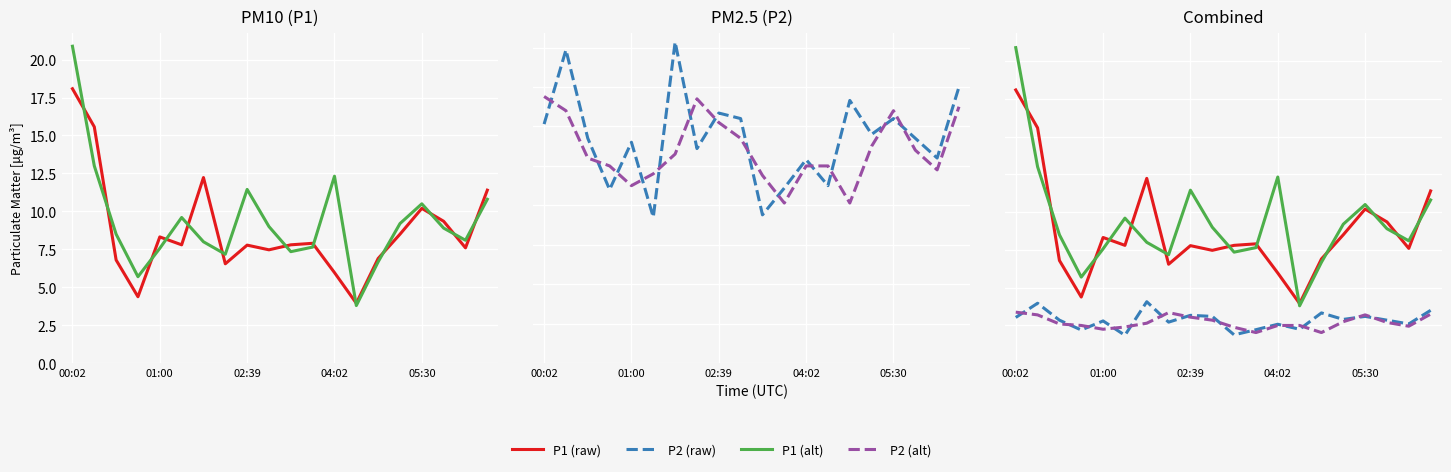

Where does the P2 (raw) series first go above 2?

00:02